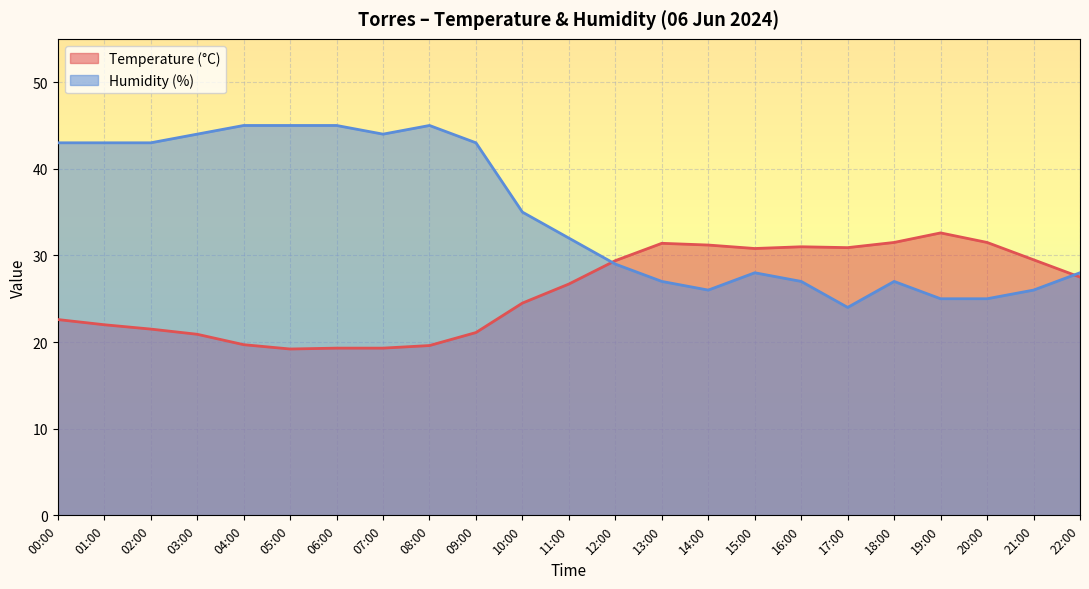

Does the chart display data point markers on the line(s)?

No